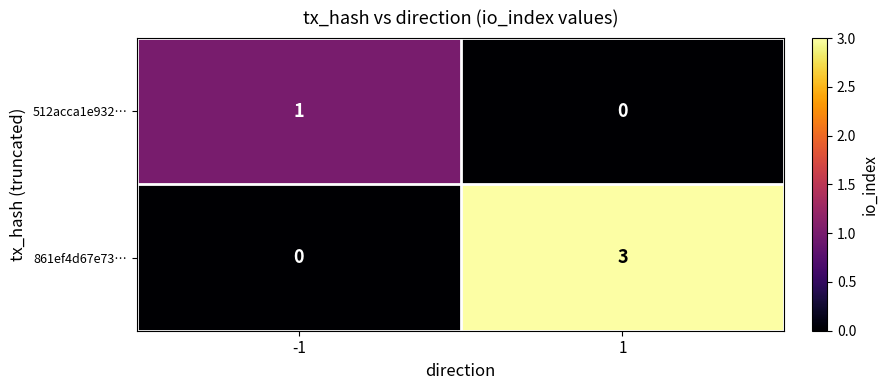

What is the maximum value shown in the chart?

3